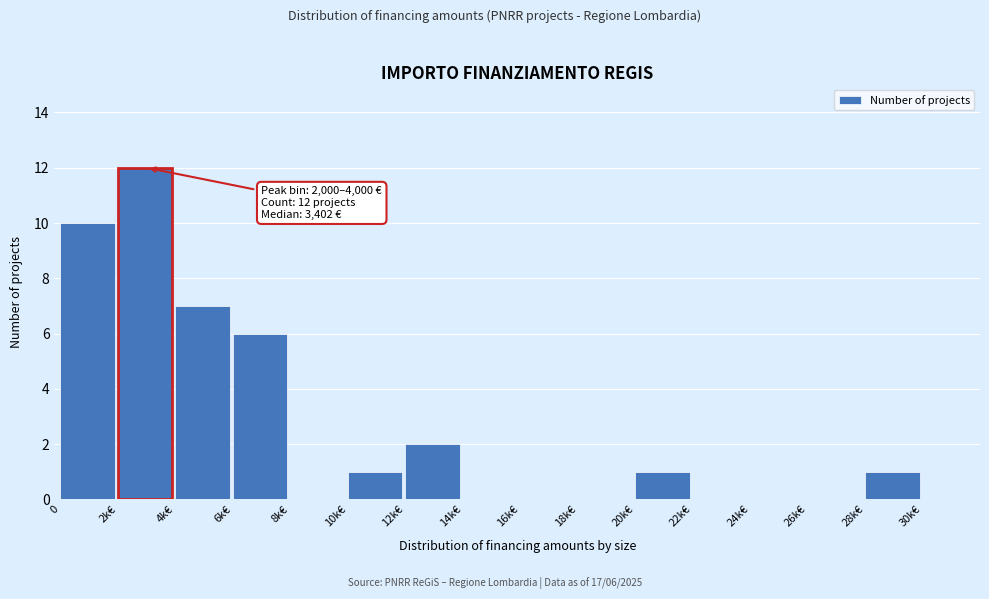

Reading right to left, extract all data points from this chart.

30k€=0	28k€=1	26k€=0	24k€=0	22k€=0	20k€=1	18k€=0	16k€=0	14k€=0	12k€=2	10k€=1	8k€=0	6k€=6	4k€=7	0=10